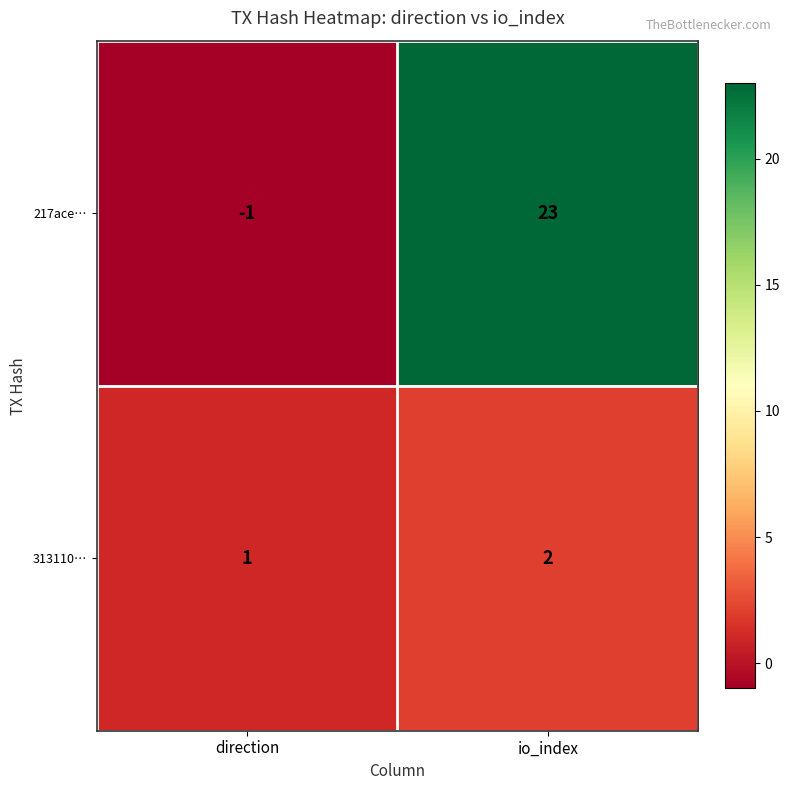

Which series has the largest total across all categories?

217ace…